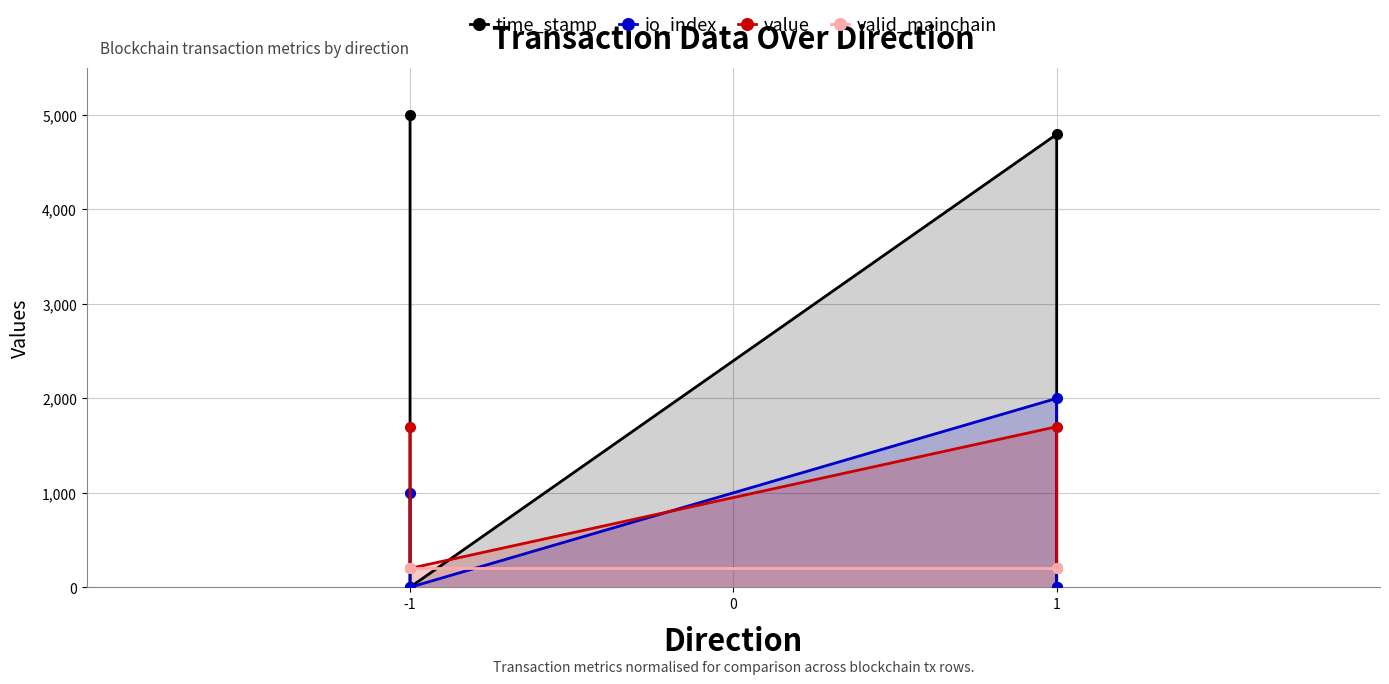

What is the value of the io_index point at the 1st from the left?

1000.0